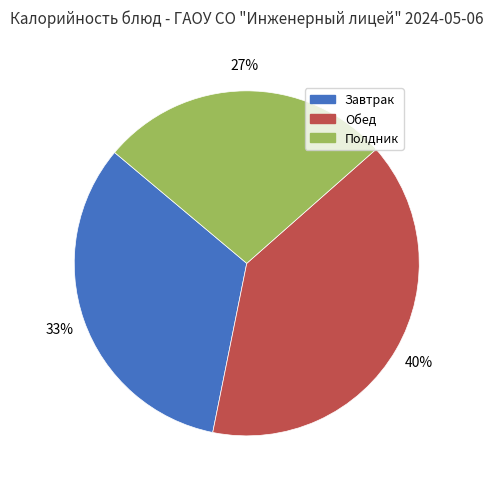

How many slices are in this pie chart?

3